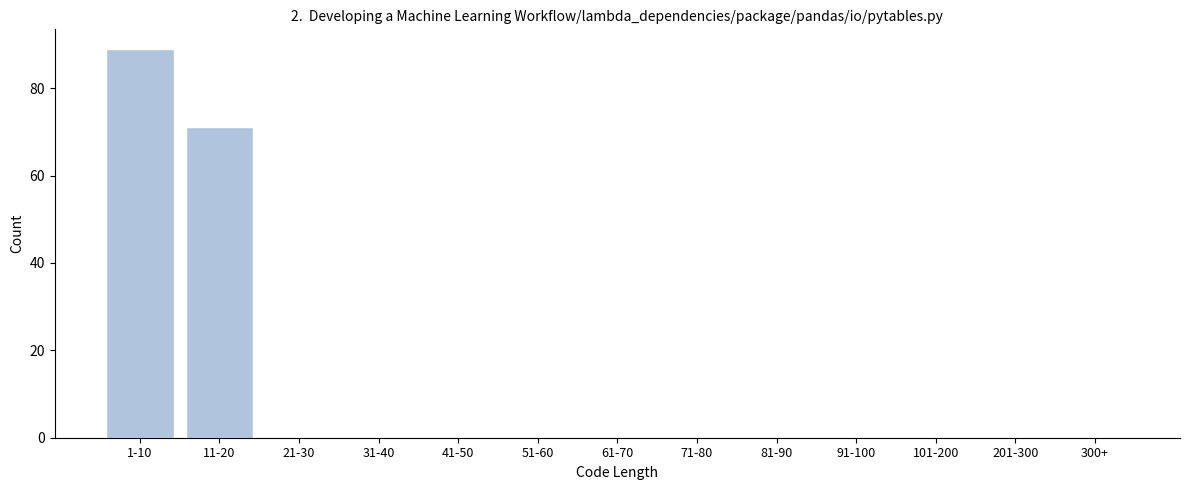

Reading left to right, what are all the values shown in this chart?

1-10=89	11-20=71	21-30=0	31-40=0	41-50=0	51-60=0	61-70=0	71-80=0	81-90=0	91-100=0	101-200=0	201-300=0	300+=0